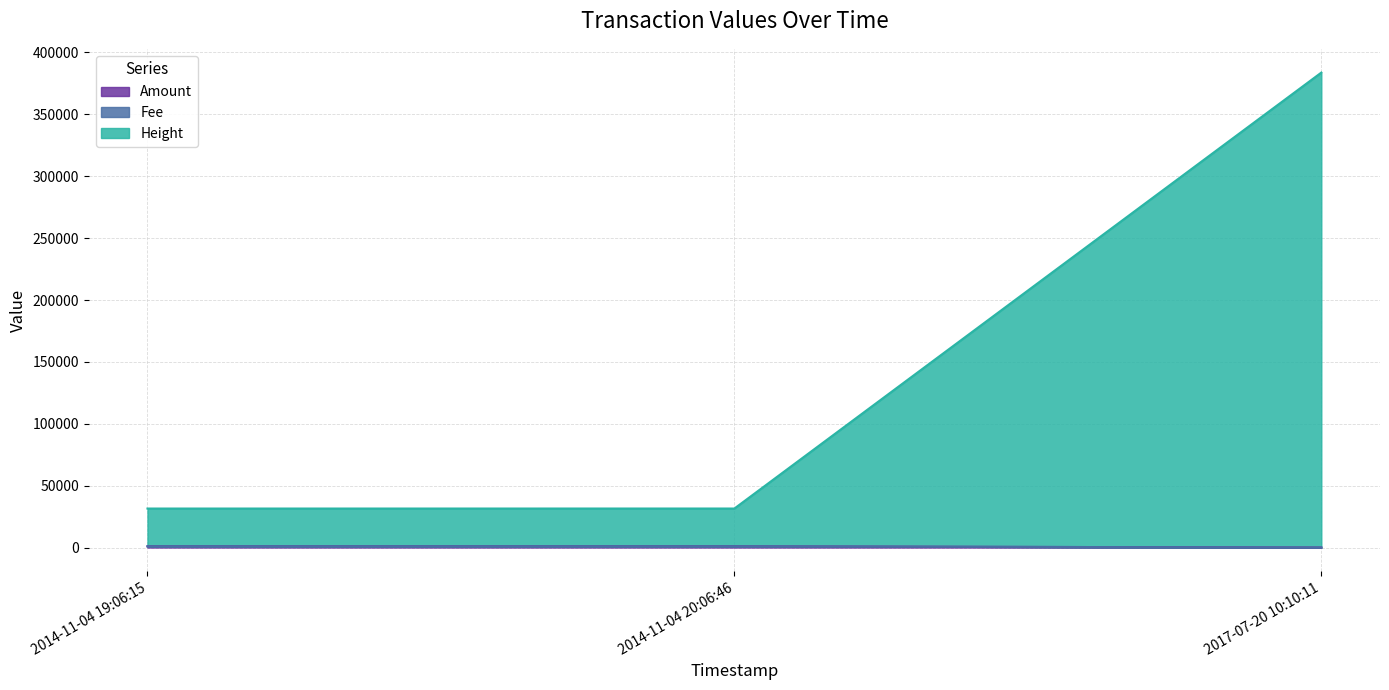

Between 2014-11-04 19:06:15 and 2014-11-04 20:06:46, which is larger?

2014-11-04 19:06:15